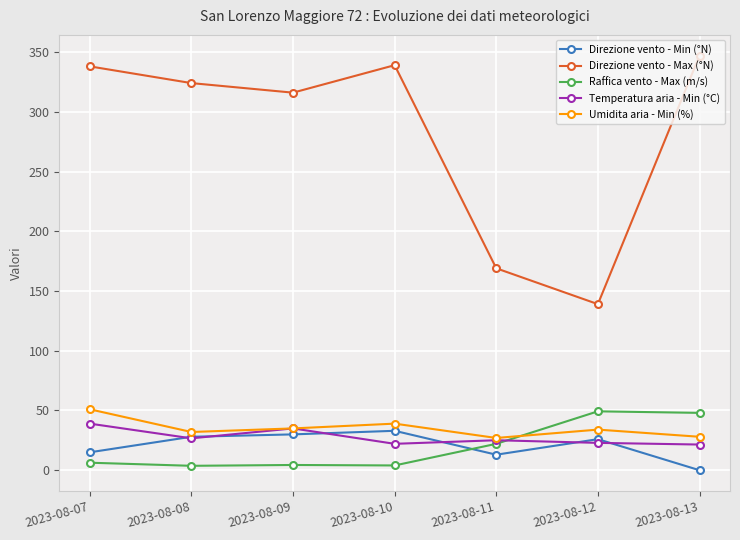

True or false: Direzione vento - Min (°N) and Direzione vento - Max (°N) intersect in this chart.

False